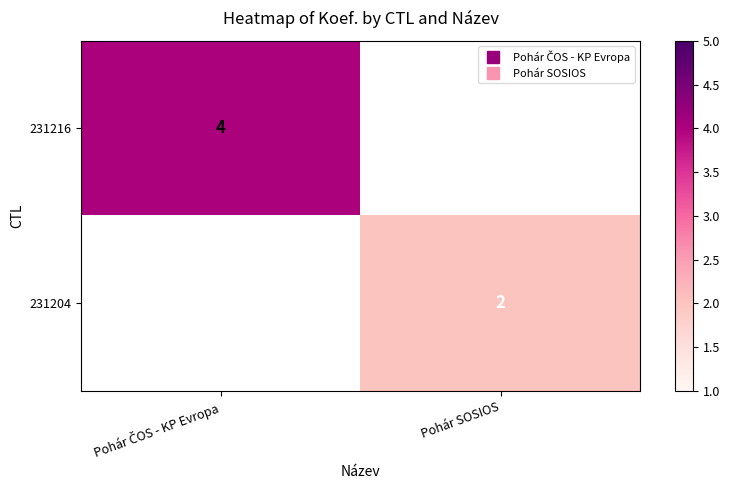

Which category has the highest value across all series?

Pohár ČOS - KP Evropa